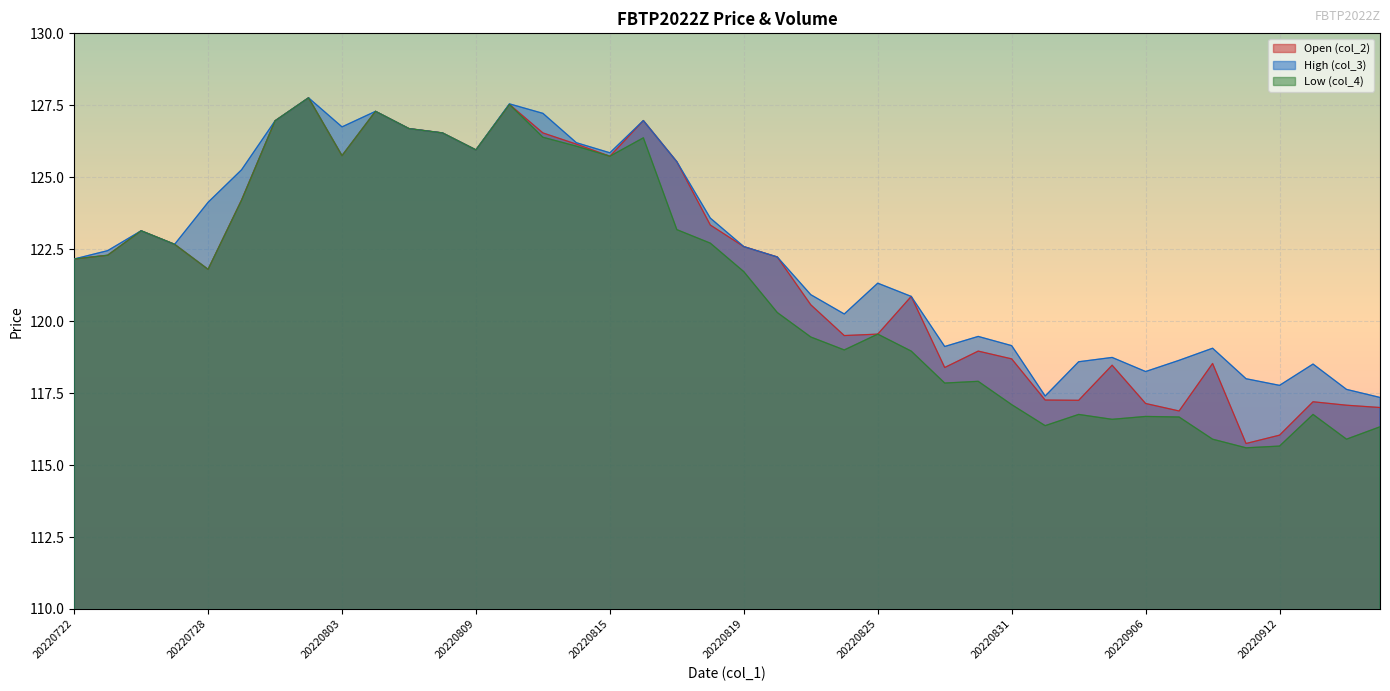

The value of High (col_3) at 20220901 is 193.9. True or false?

False